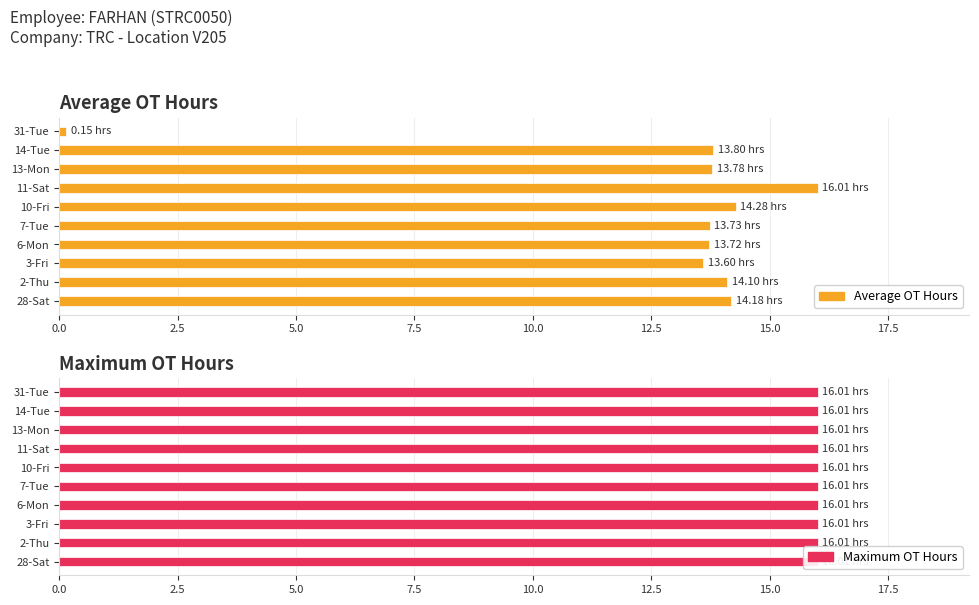

What is the minimum value shown in the chart?

0.1